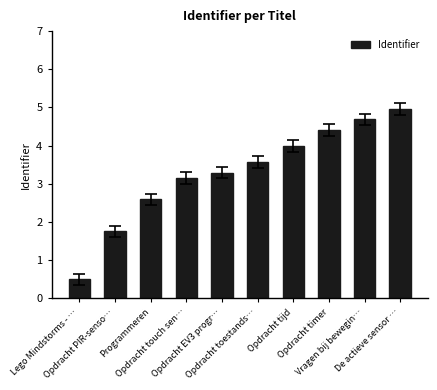

Count the number of values greater than 3.

7